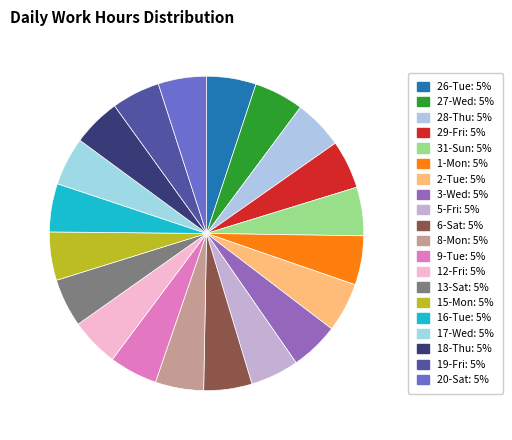

What percentage is the 19-Fri slice, to the nearest percent?

5%